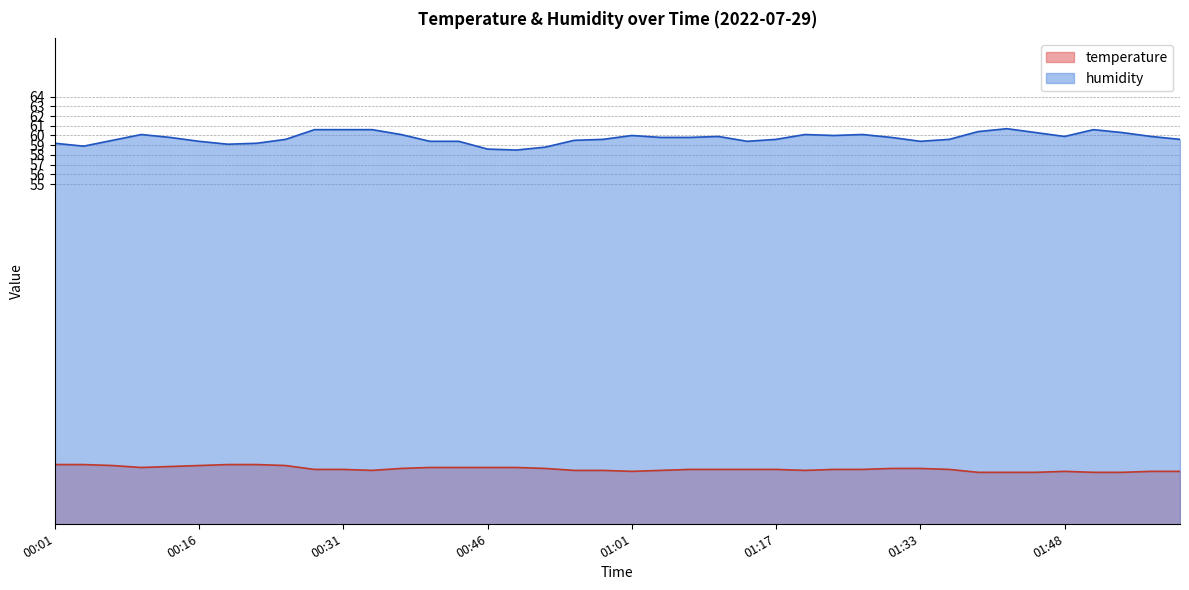

Reading left to right, what are all the values shown in this chart?

temperature: 00:01=26.1	00:04=26.1	00:07=26.0	00:10=25.8	00:13=25.9	00:16=26.0	00:19=26.1	00:22=26.1	00:25=26.0	00:28=25.6	00:31=25.6	00:34=25.5	00:37=25.7	00:40=25.8	00:43=25.8	00:46=25.8	00:49=25.8	00:52=25.7	00:55=25.5	00:58=25.5	01:01=25.4	01:04=25.5	01:07=25.6	01:10=25.6	01:14=25.6	01:17=25.6	01:20=25.5	01:23=25.6	01:26=25.6	01:29=25.7	01:33=25.7	01:36=25.6	01:39=25.3	01:42=25.3	01:45=25.3	01:48=25.4	01:51=25.3	01:54=25.3	01:57=25.4	02:00=25.4
humidity: 00:01=59.2	00:04=58.9	00:07=59.5	00:10=60.1	00:13=59.8	00:16=59.4	00:19=59.1	00:22=59.2	00:25=59.6	00:28=60.6	00:31=60.6	00:34=60.6	00:37=60.1	00:40=59.4	00:43=59.4	00:46=58.6	00:49=58.5	00:52=58.8	00:55=59.5	00:58=59.6	01:01=60.0	01:04=59.8	01:07=59.8	01:10=59.9	01:14=59.4	01:17=59.6	01:20=60.1	01:23=60.0	01:26=60.1	01:29=59.8	01:33=59.4	01:36=59.6	01:39=60.4	01:42=60.7	01:45=60.3	01:48=59.9	01:51=60.6	01:54=60.3	01:57=59.9	02:00=59.6